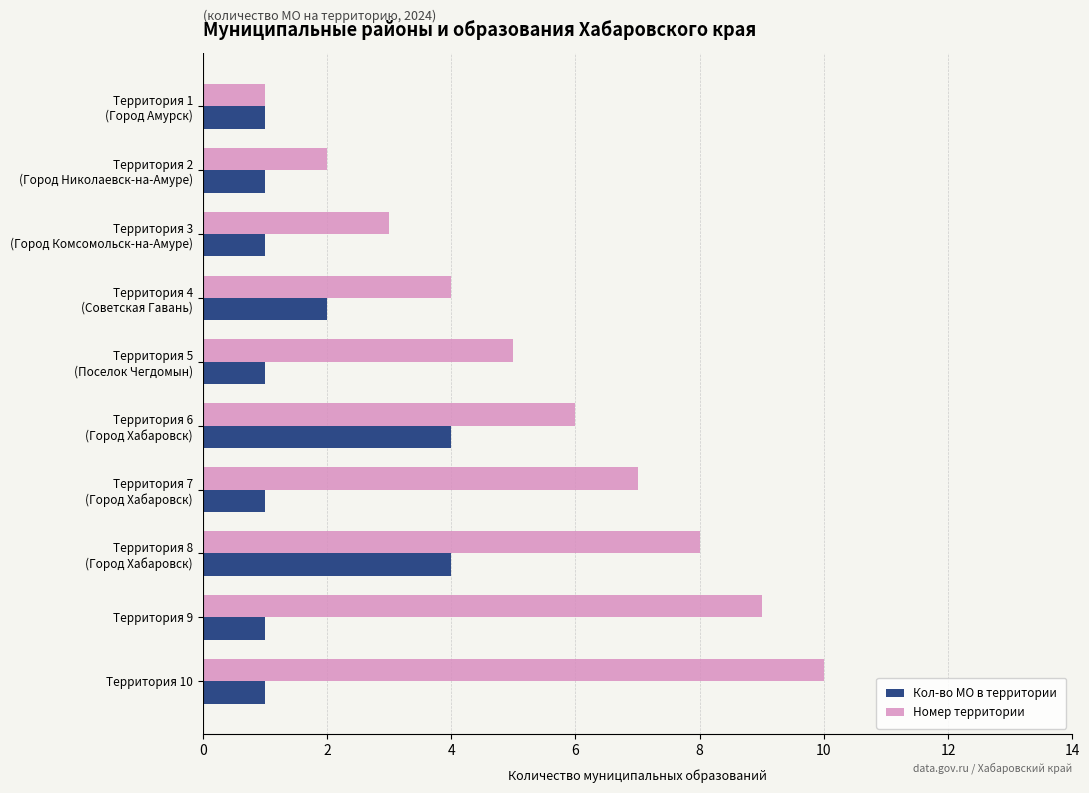

What is the sum of all Номер территории values?

55